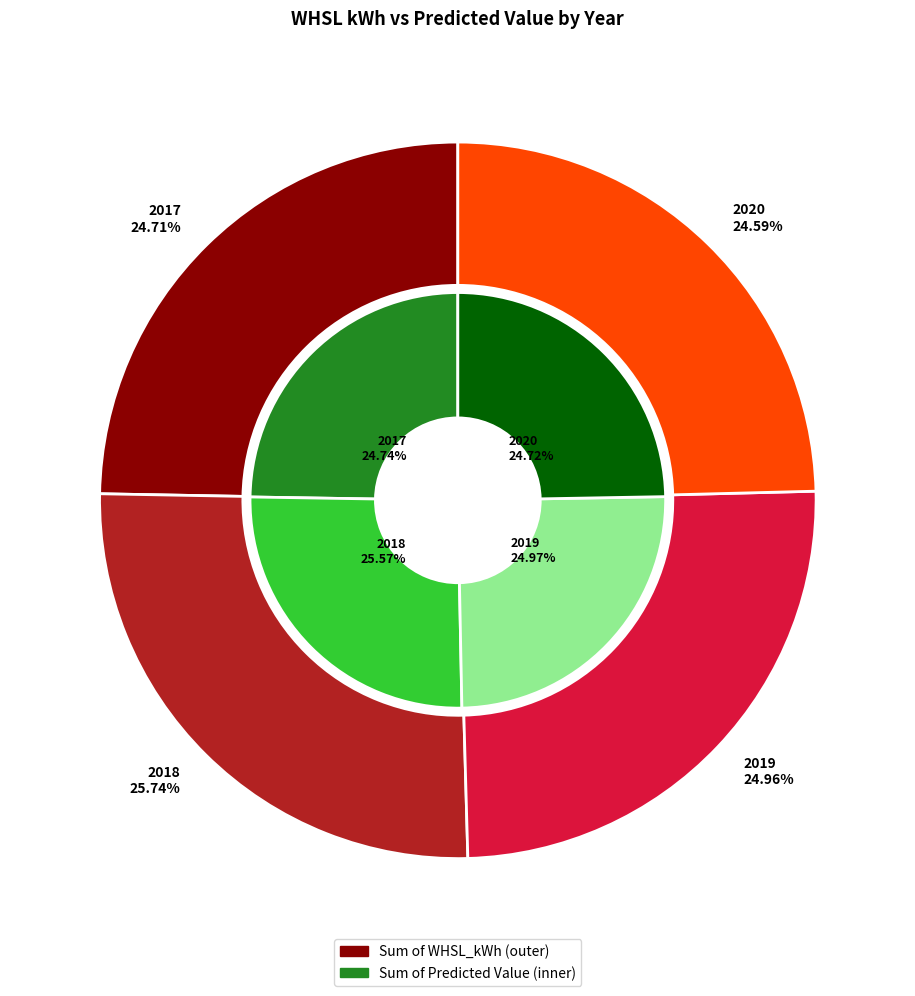

To the nearest percent, what is the combined percentage of 2018 and 2019?

51%